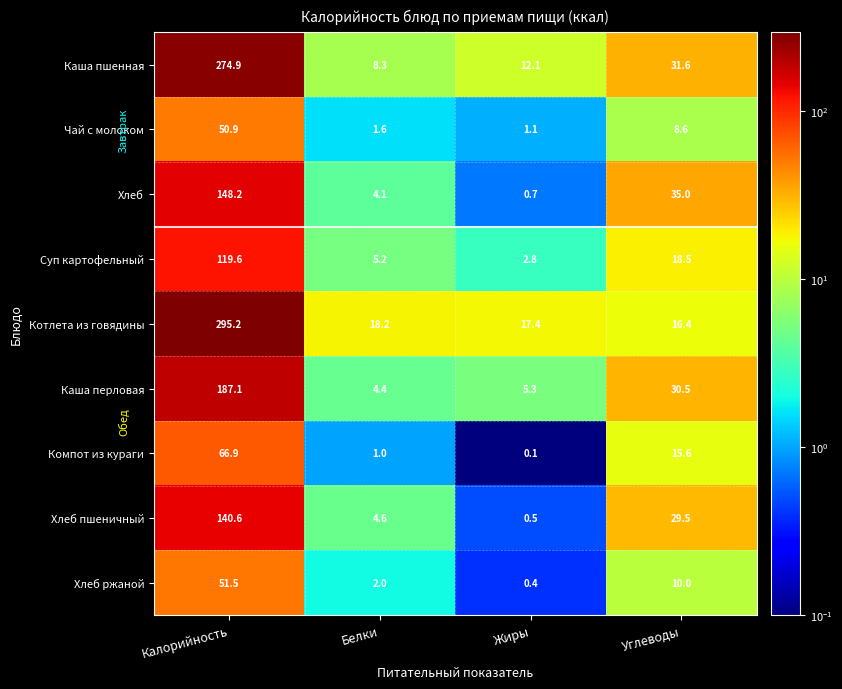

Which category has the highest value across all series?

Калорийность